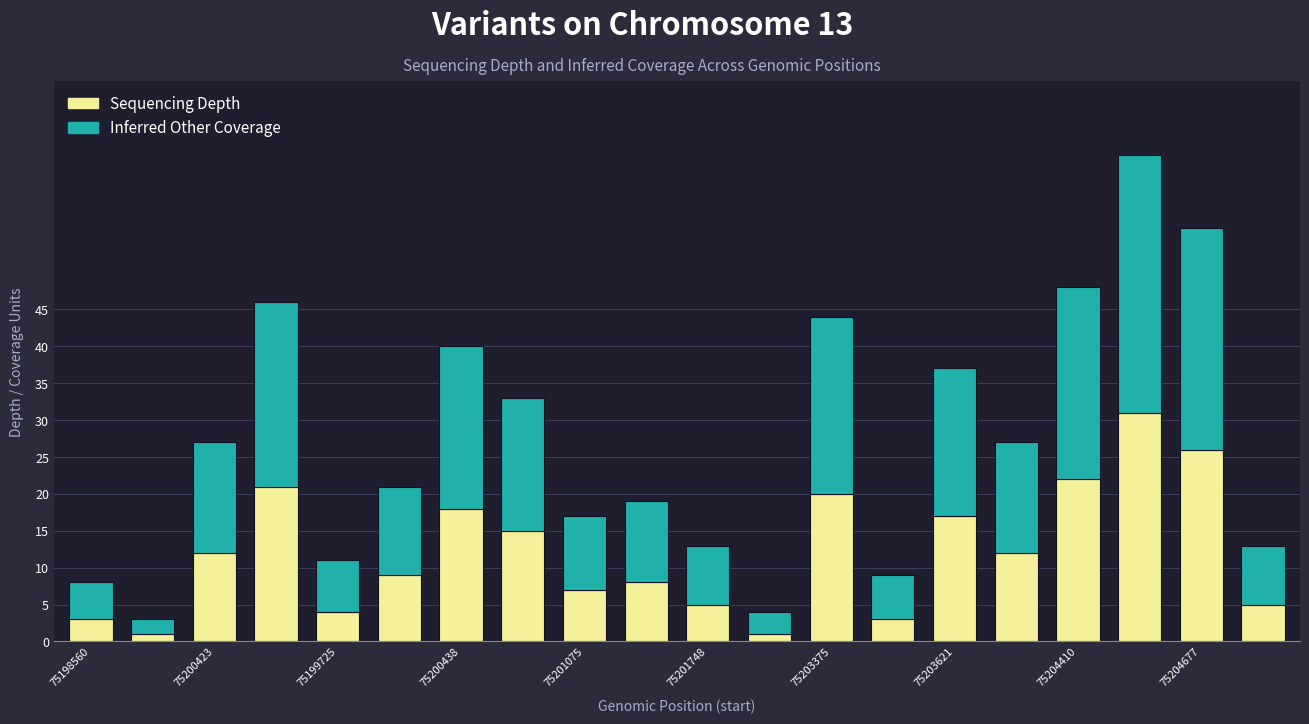

What is the difference between the maximum and minimum values in the Sequencing Depth series?

30